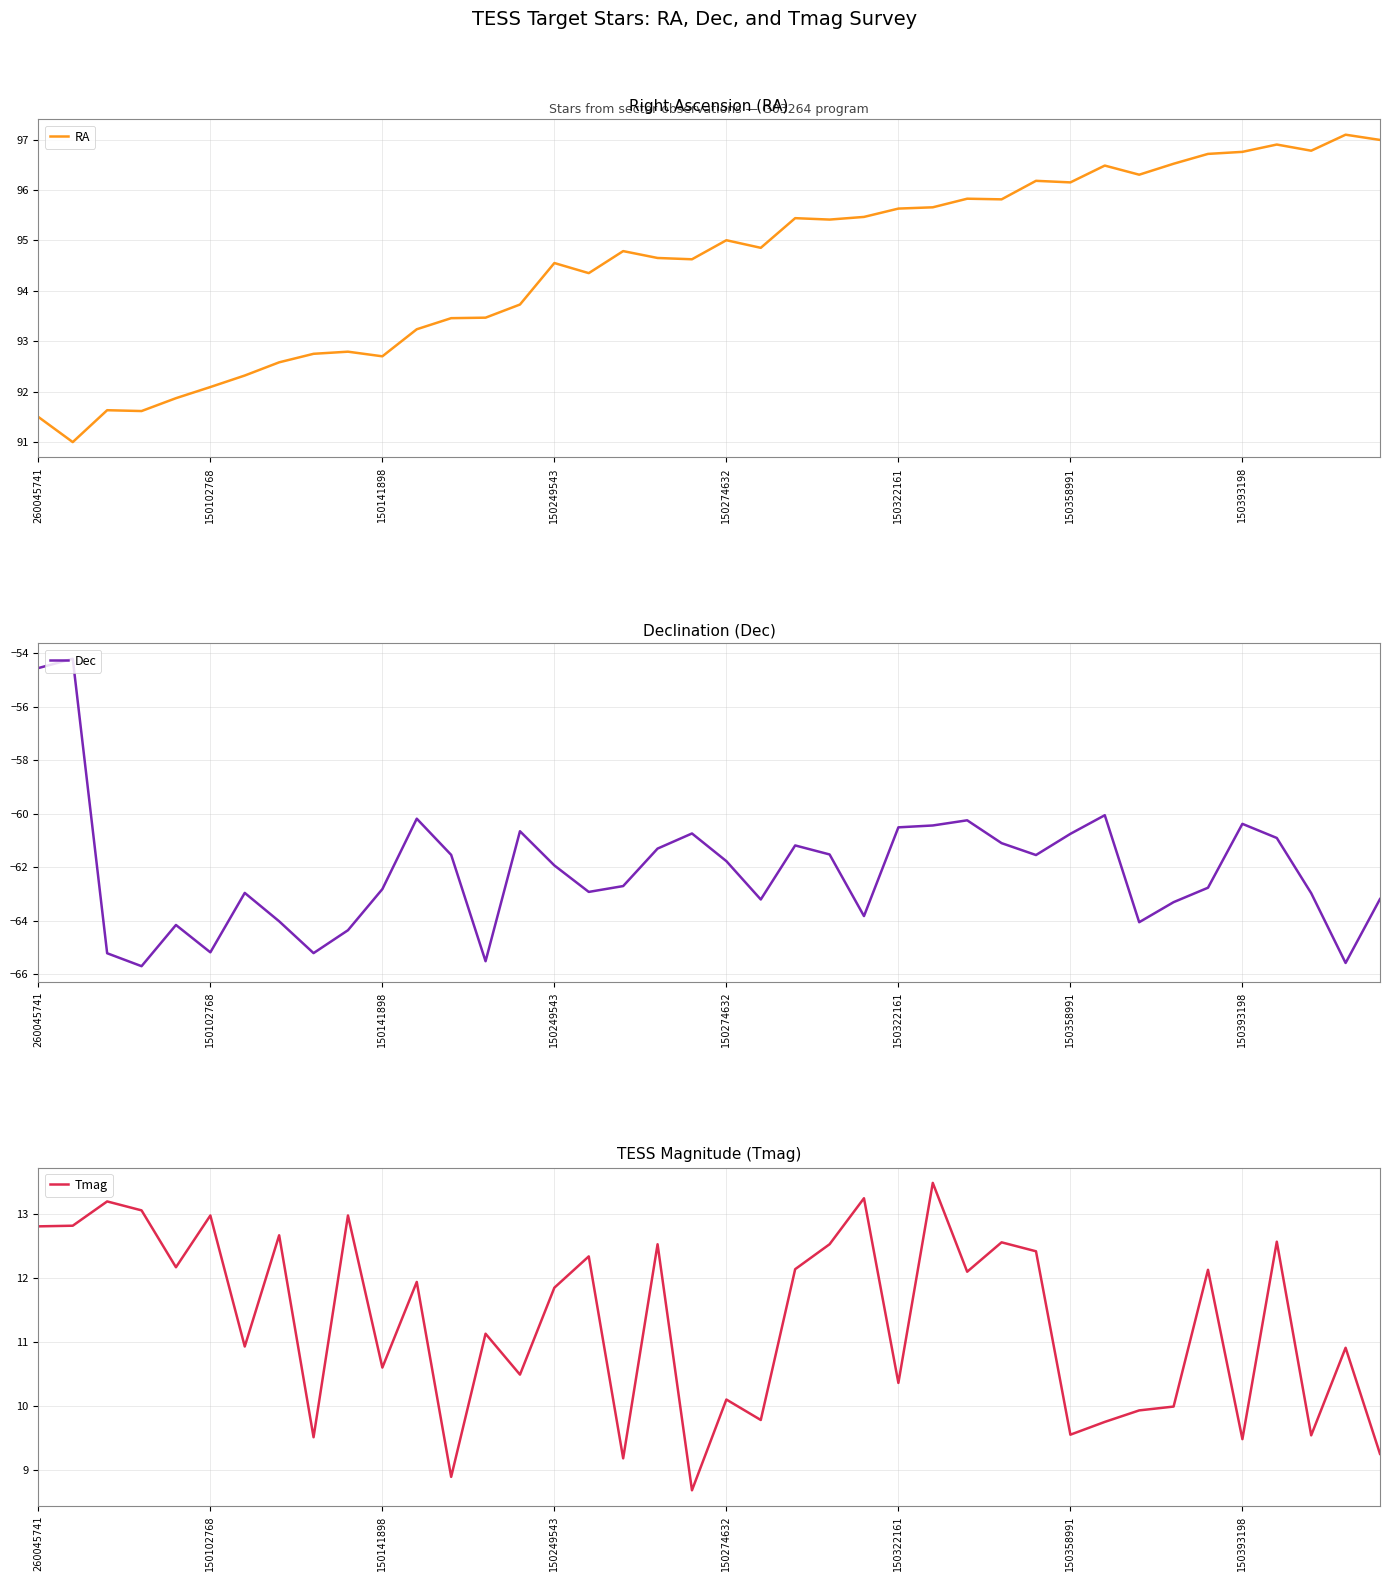

Does the chart have visible grid lines?

Yes